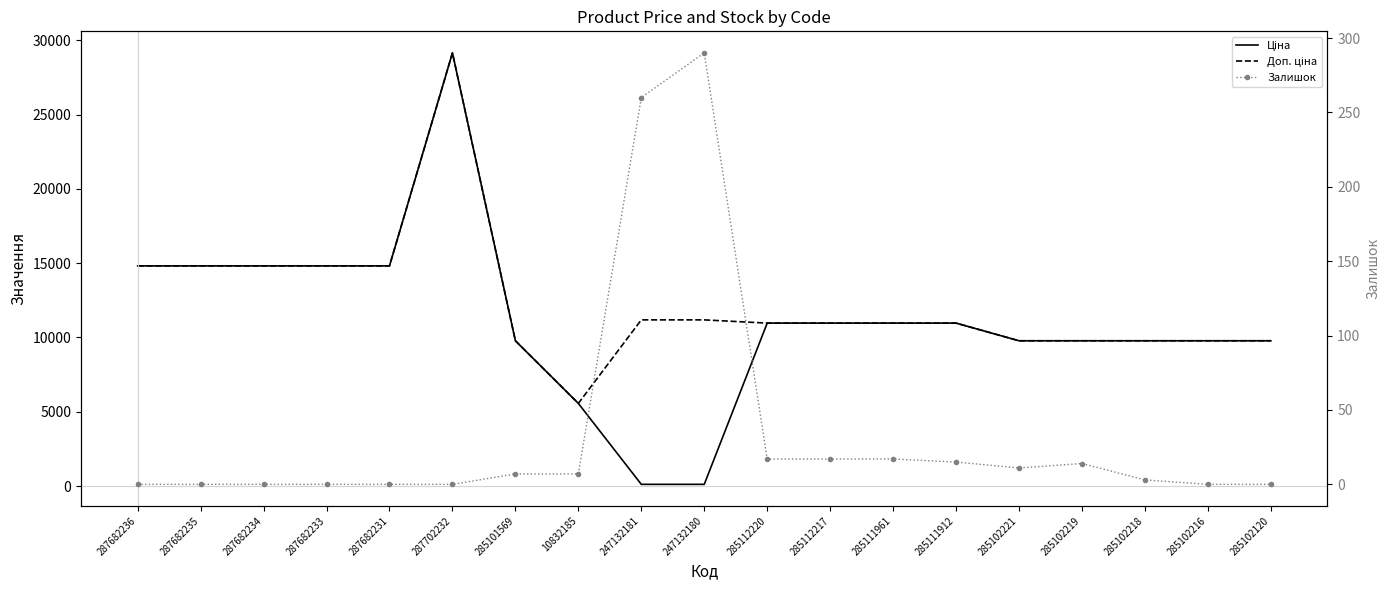

Which category has the highest value in the Залишок series?

247132180